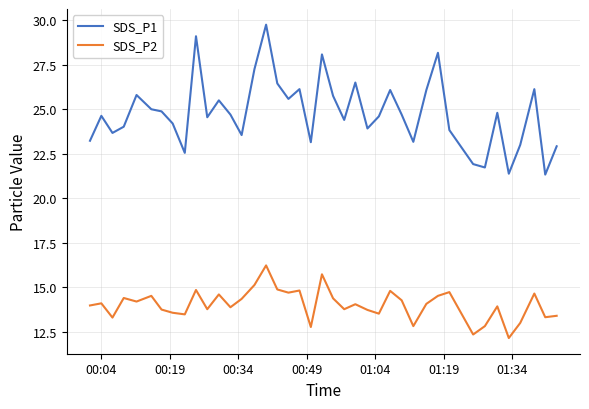

Which series has the largest total across all categories?

SDS_P1